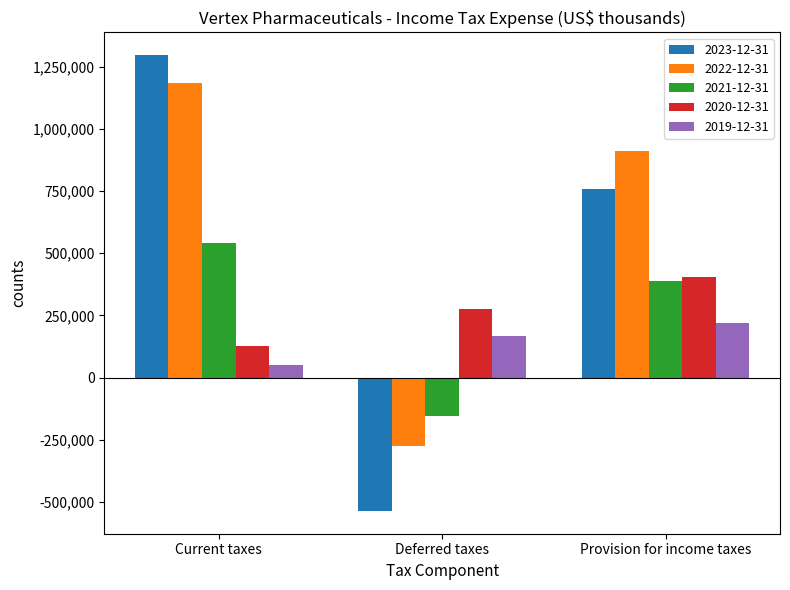

What are all the series names shown in the legend?

2023-12-31, 2022-12-31, 2021-12-31, 2020-12-31, 2019-12-31